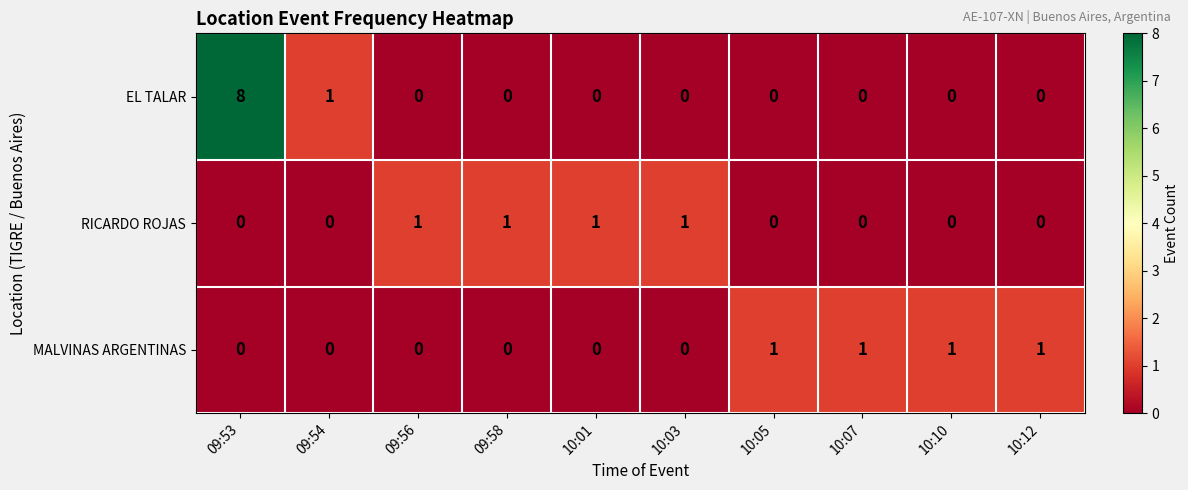

How many MALVINAS ARGENTINAS values are between 0 and 1?

10